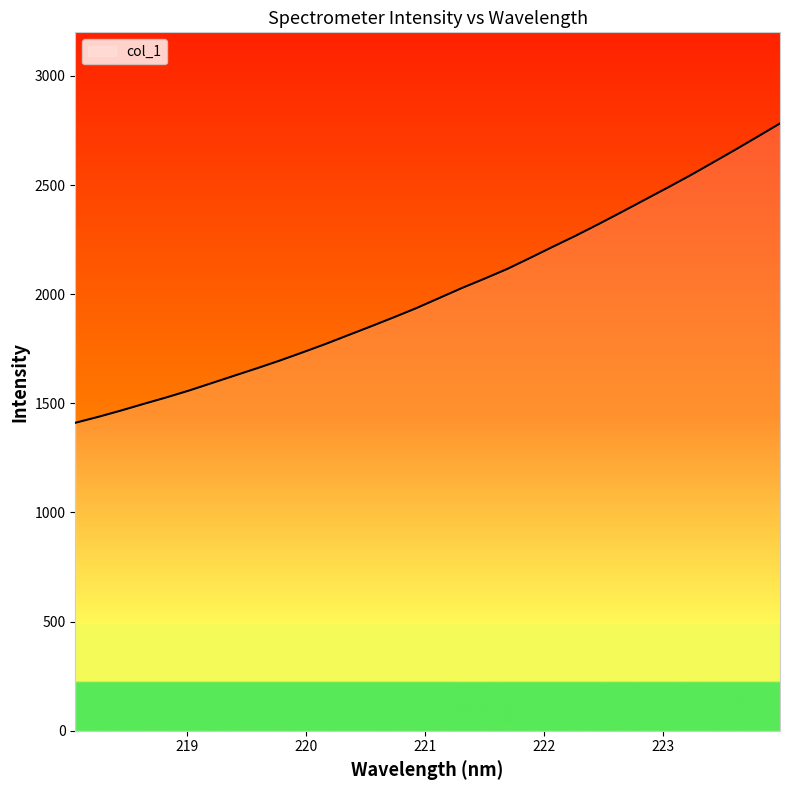

What is the greatest value displayed?

2782.2